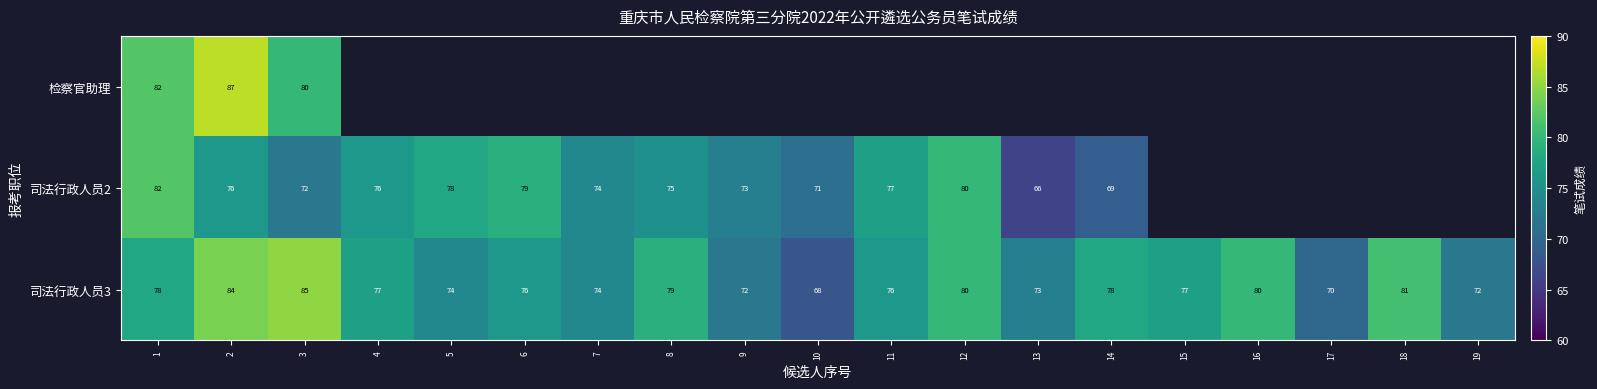

Rank the series at 3 from highest to lowest value.

司法行政人员3, 检察官助理, 司法行政人员2